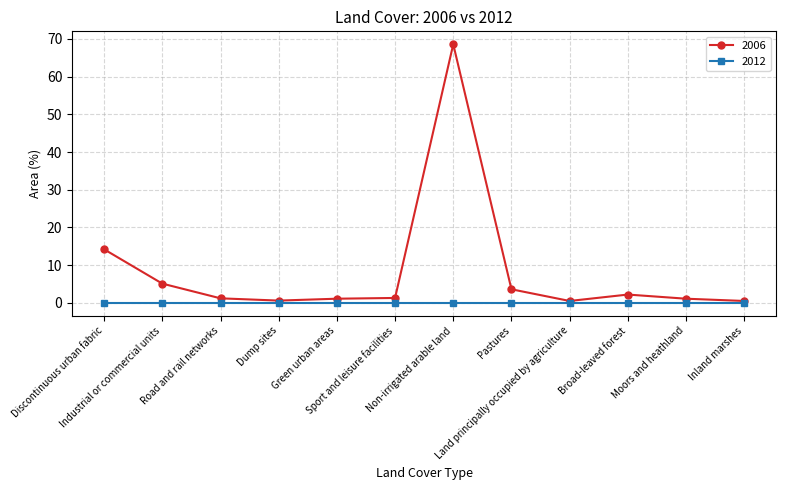

Which series has the widest spread of values?

2006